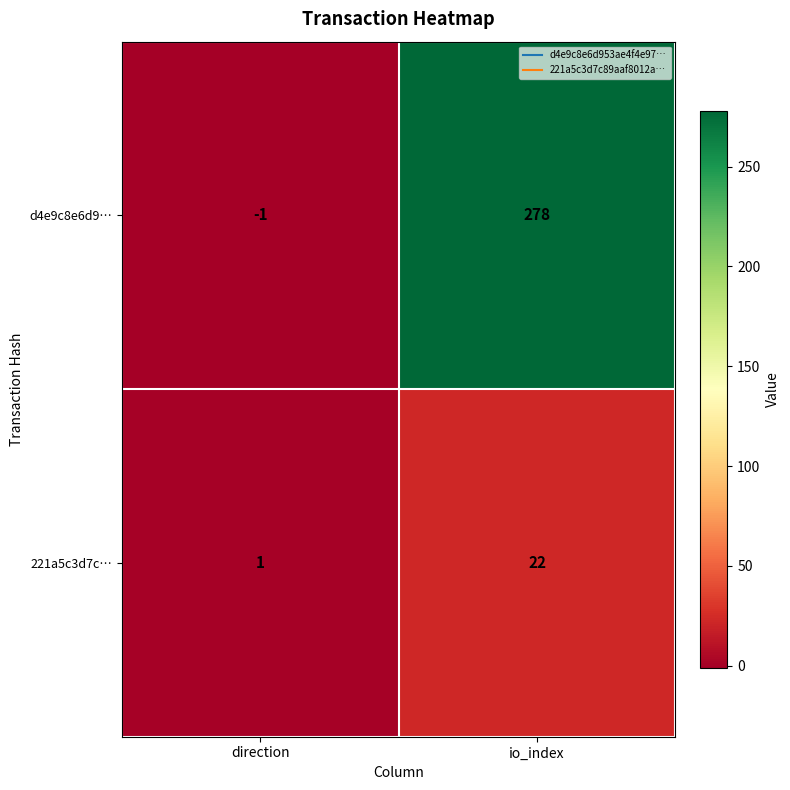

Which series has the widest spread of values?

d4e9c8e6d9…